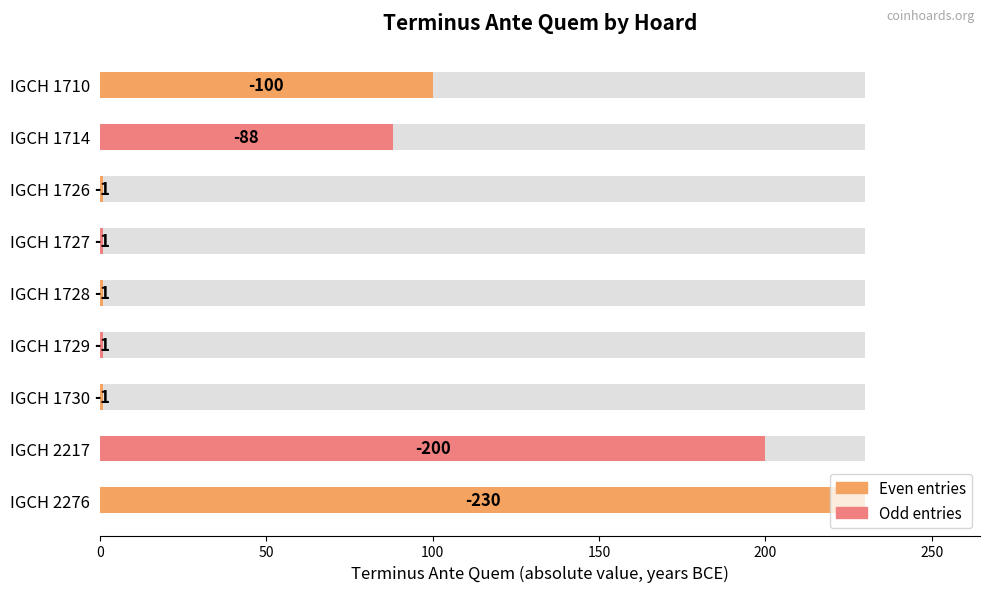

What is the maximum value shown in the chart?

-1